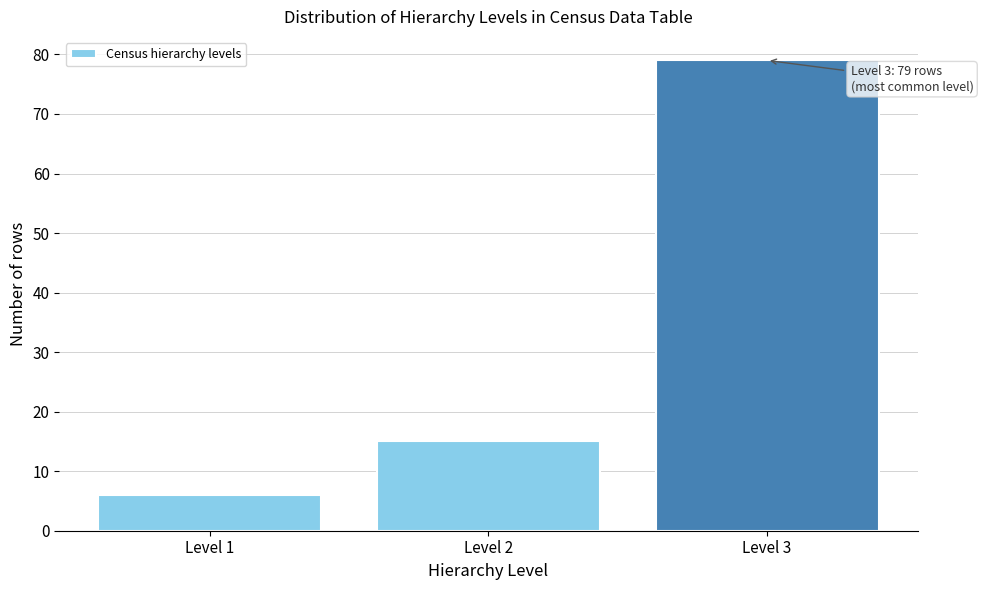

Reading left to right, list all the values displayed in this chart.

6	15	79